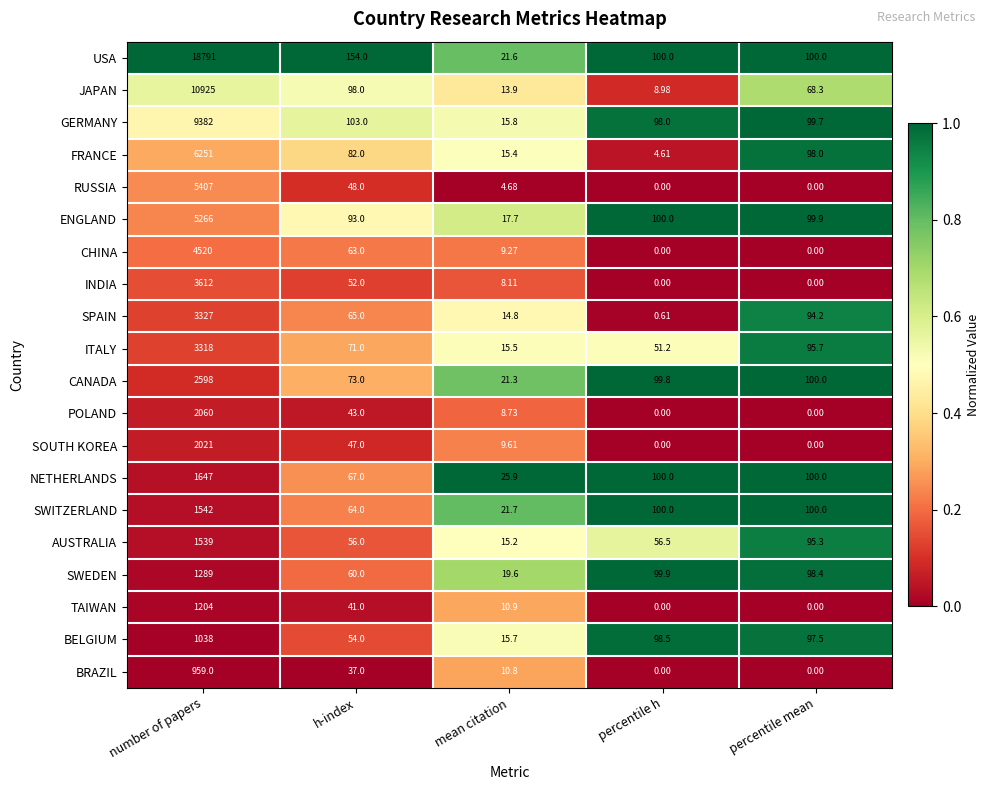

At which label is CHINA closest to 2260?

h-index